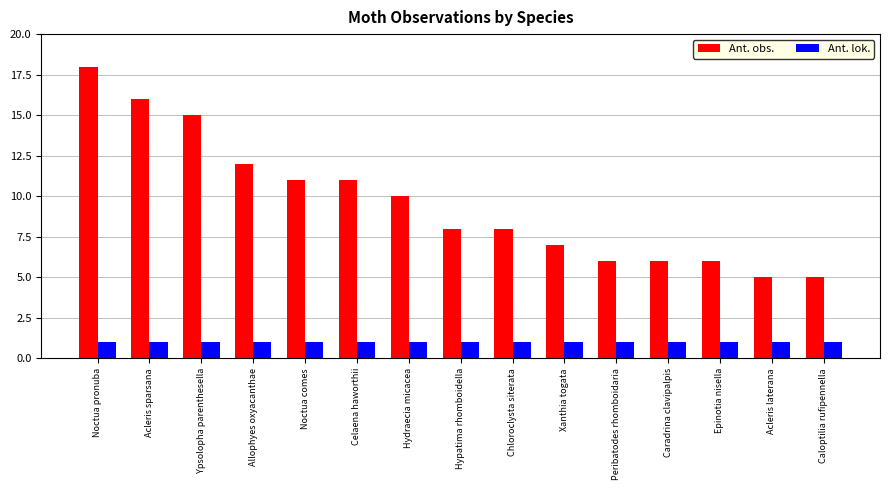

What is the difference between the highest and lowest values at Noctua comes?

10